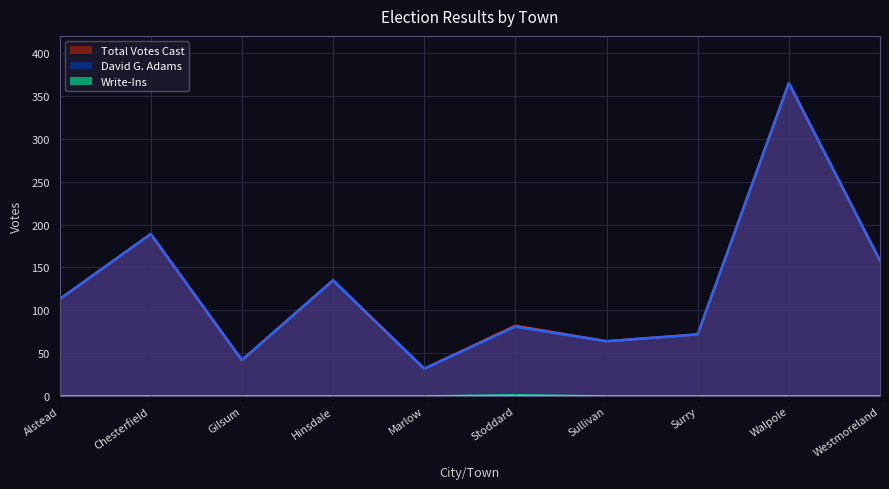

How many lines are shown in the chart?

3